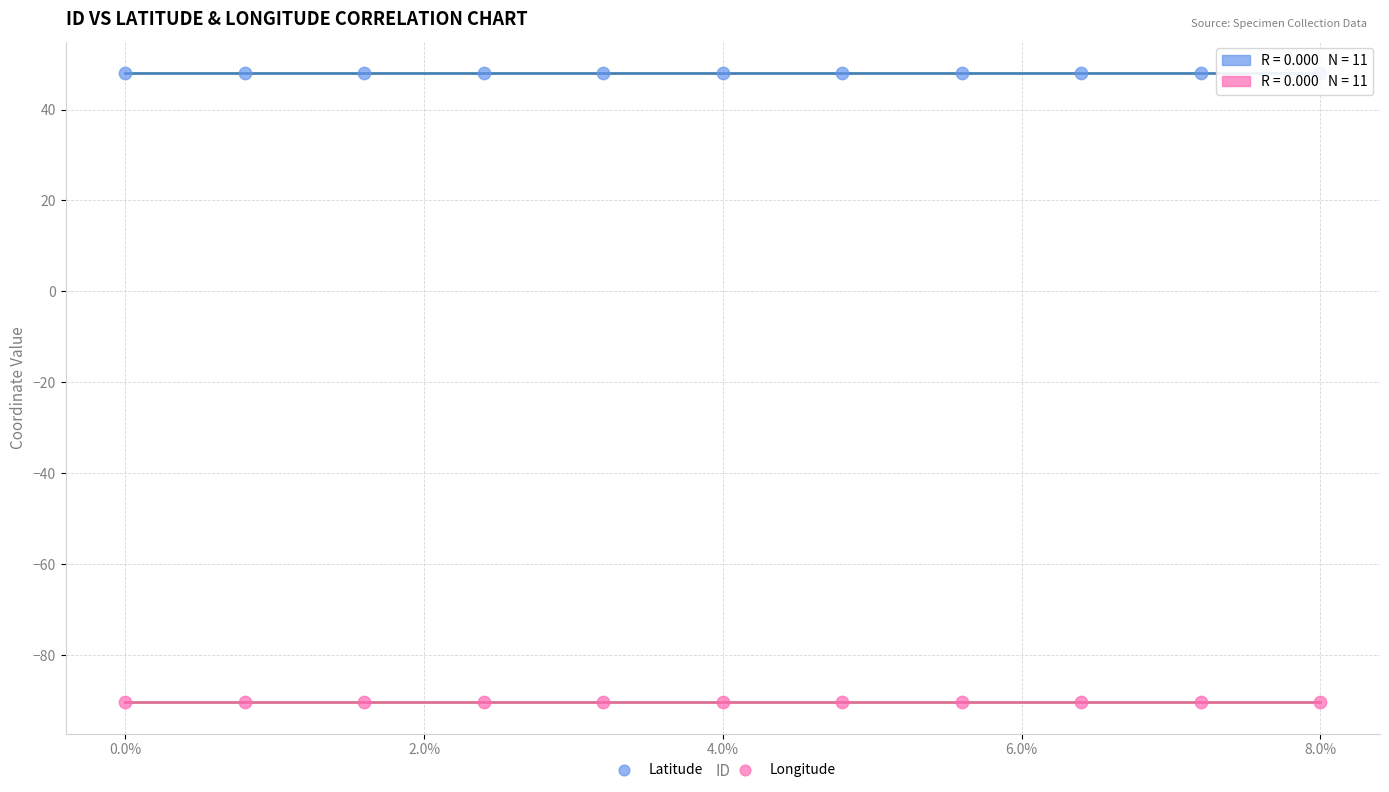

Which series contains the lowest Y value?

Longitude